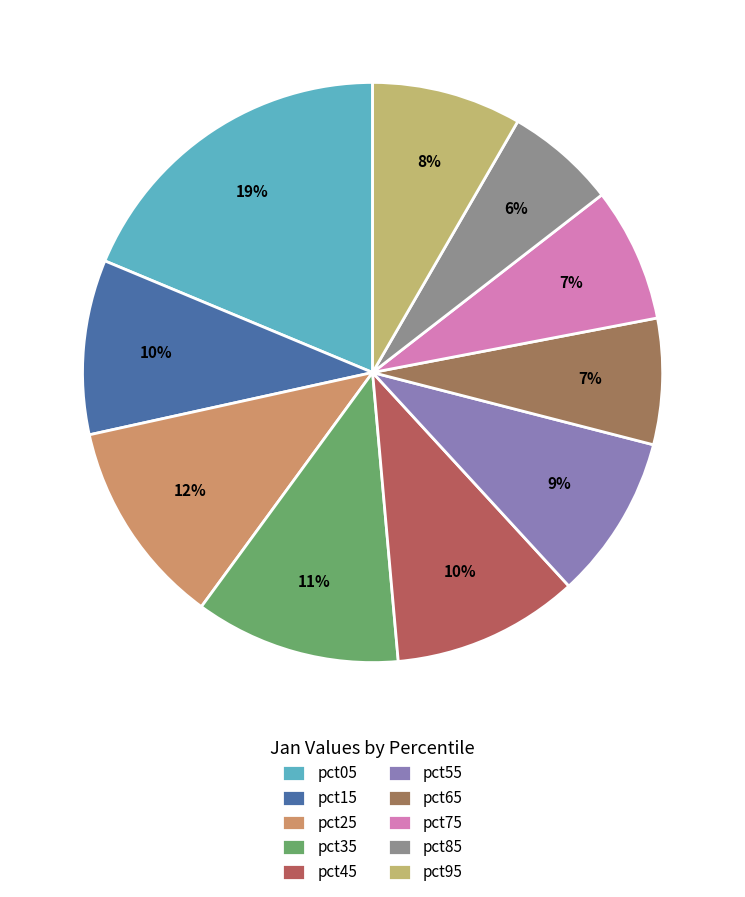

What is the smallest slice in the pie chart?

pct85